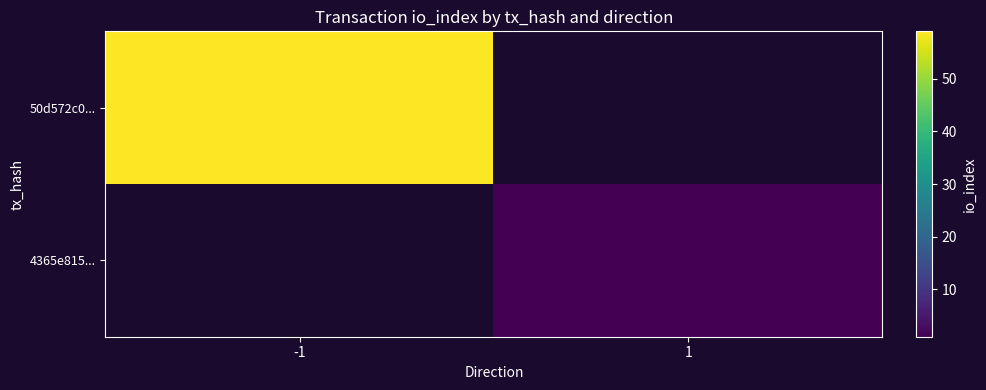

Rank the series at 1 from highest to lowest value.

50d572c0..., 4365e815...